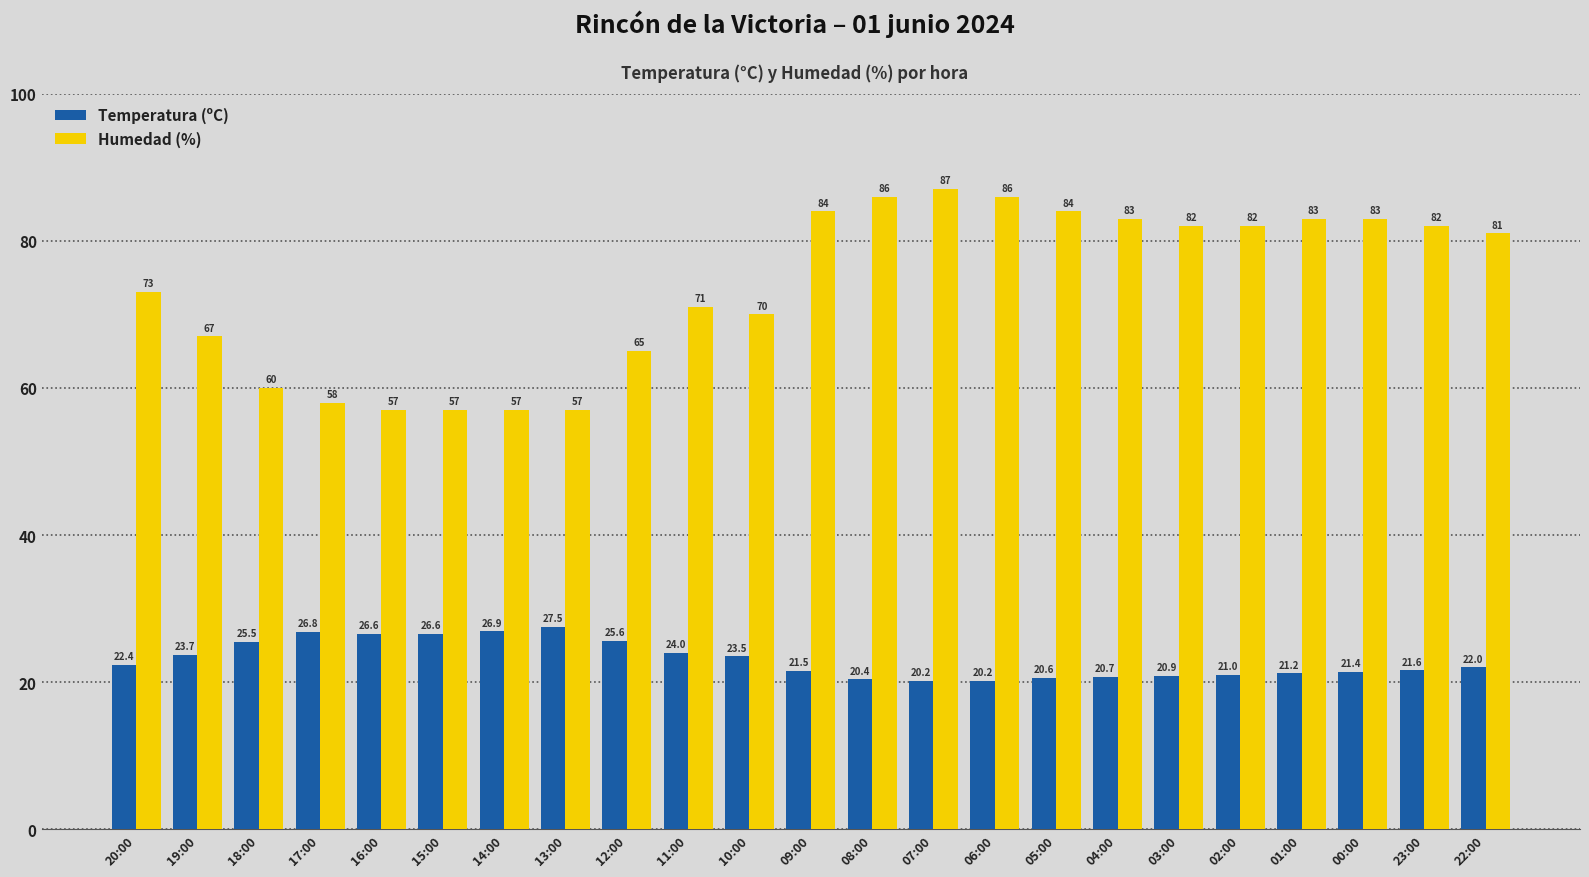

Where does the Humedad (%) series first go above 81?

09:00